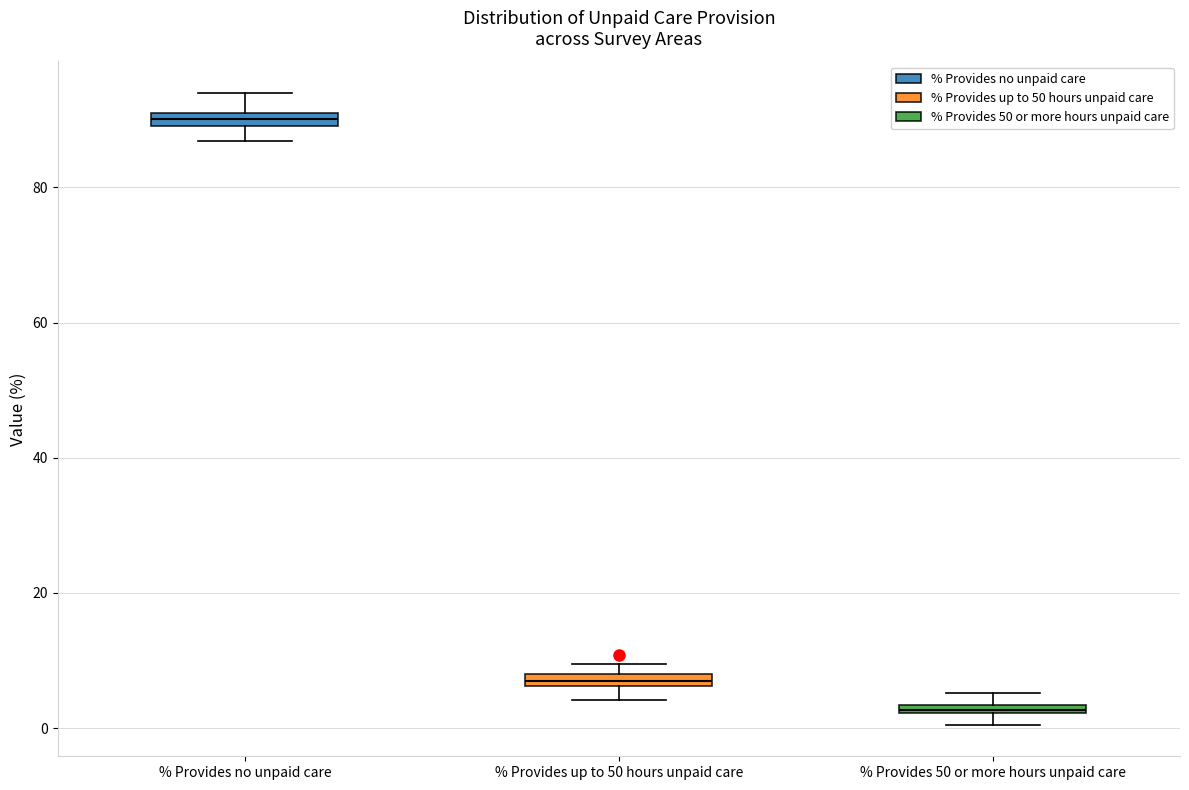

Where is the upper edge of the box for % Provides no unpaid care on the y-axis? The values are not printed on the chart, so give them approximately, as read against the axis.

92